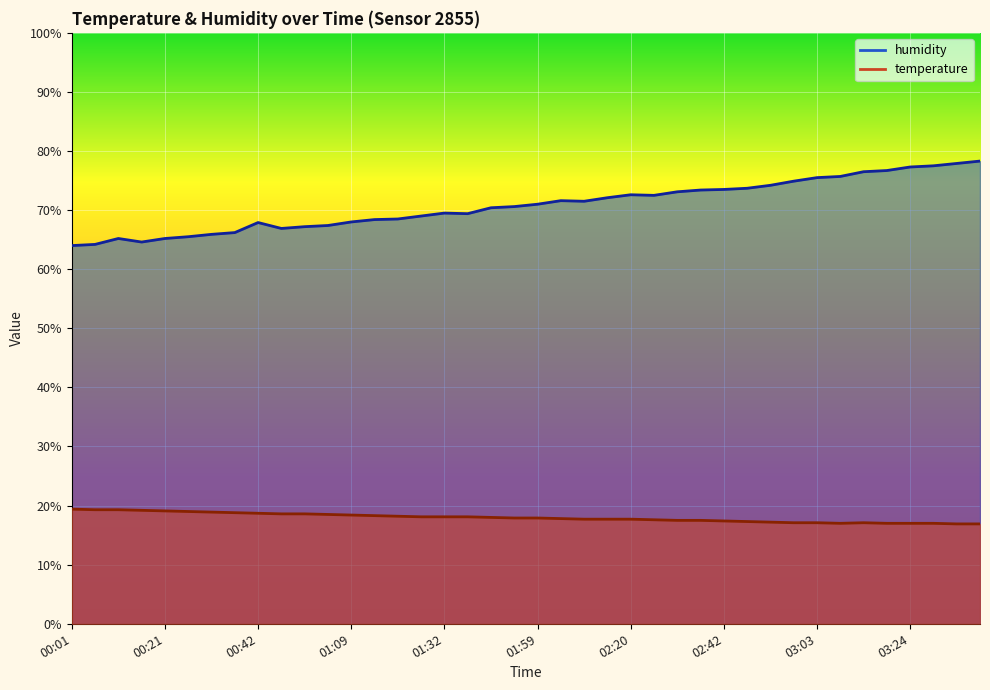

Reading left to right, what are all the values shown in this chart?

temperature: 19.4	19.3	19.3	19.2	19.1	19.0	18.9	18.8	18.7	18.6	18.6	18.5	18.4	18.3	18.2	18.1	18.1	18.1	18.0	17.9	17.9	17.8	17.7	17.7	17.7	17.6	17.5	17.5	17.4	17.3	17.2	17.1	17.1	17.0	17.1	17.0	17.0	17.0	16.9	16.9
humidity: 64.0	64.2	65.2	64.6	65.2	65.5	65.9	66.2	67.9	66.9	67.2	67.4	68.0	68.4	68.5	69.0	69.5	69.4	70.4	70.6	71.0	71.6	71.5	72.1	72.6	72.5	73.1	73.4	73.5	73.7	74.2	74.9	75.5	75.7	76.5	76.7	77.3	77.5	77.9	78.3